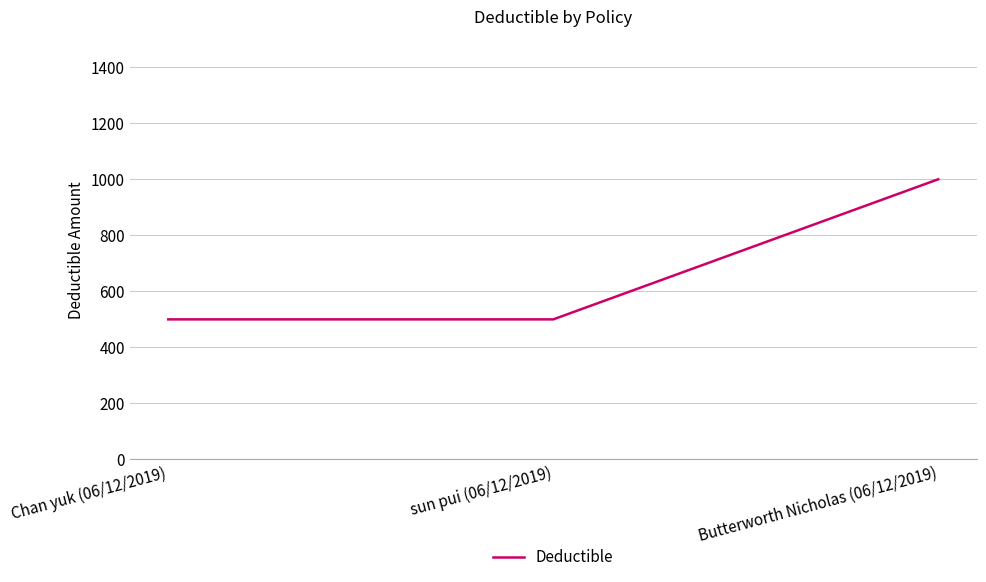

What is the approximate value at Butterworth Nicholas (06/12/2019), to the nearest 50?

1000